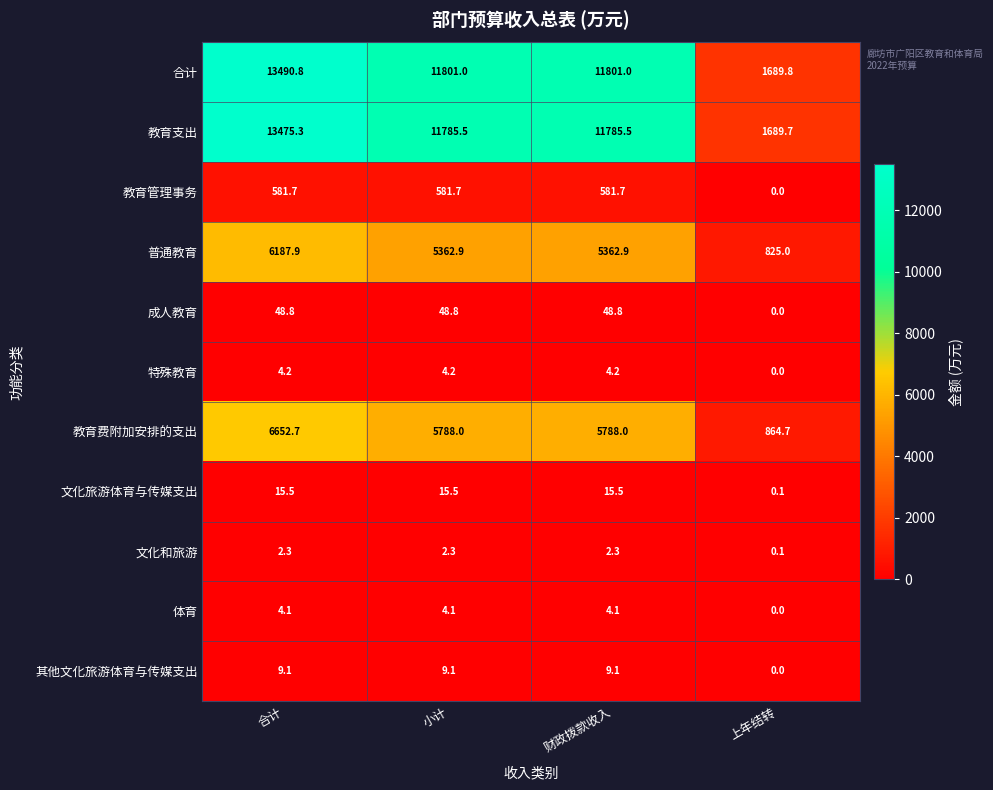

How many categories are shown in the chart?

4